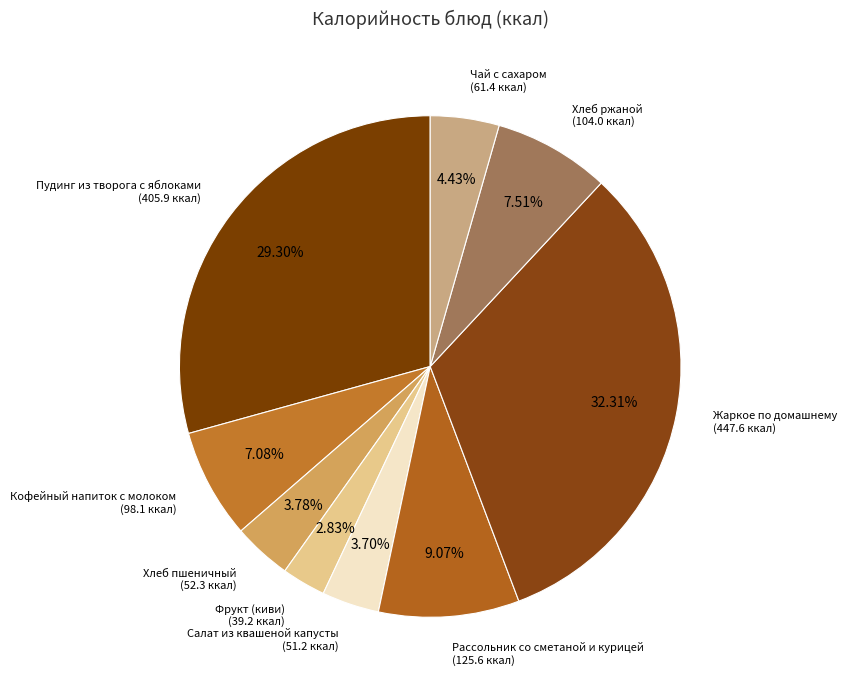

How much of the chart is everything except Салат из квашеной капусты?

96.3%